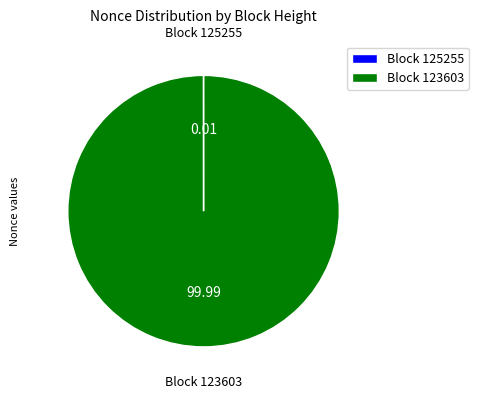

Which slice represents more than half of the pie?

Block 123603